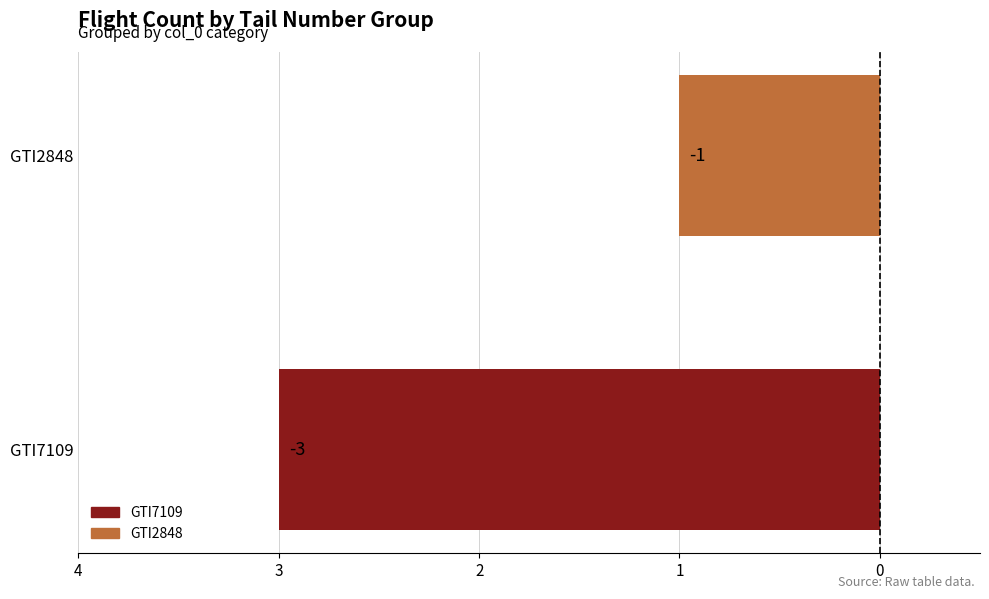

What is the difference between the maximum and minimum values?

2